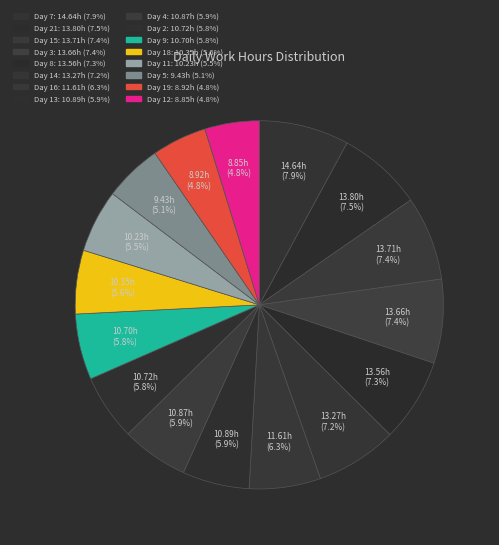

How many slices are in this pie chart?

16